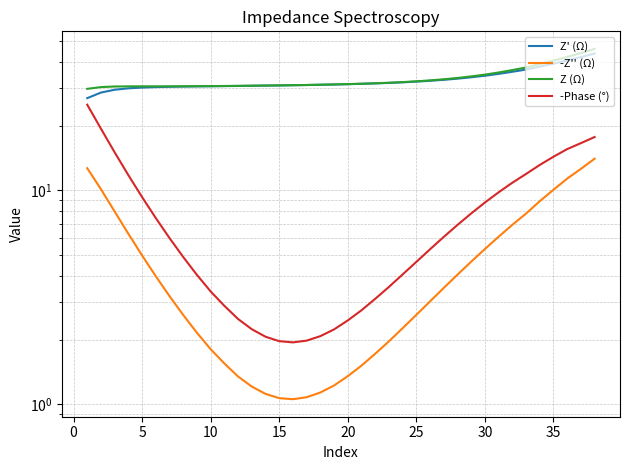

How many data points in -Phase (°) are above 5?

20